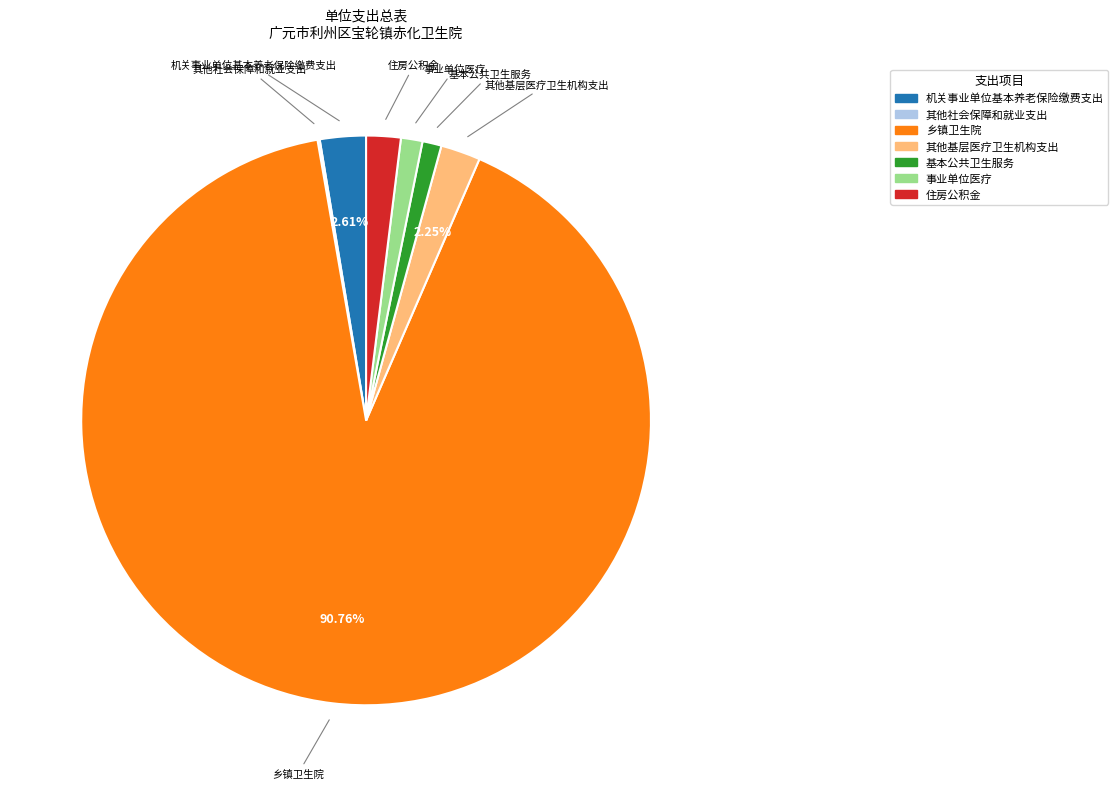

Which slice represents more than half of the pie?

乡镇卫生院